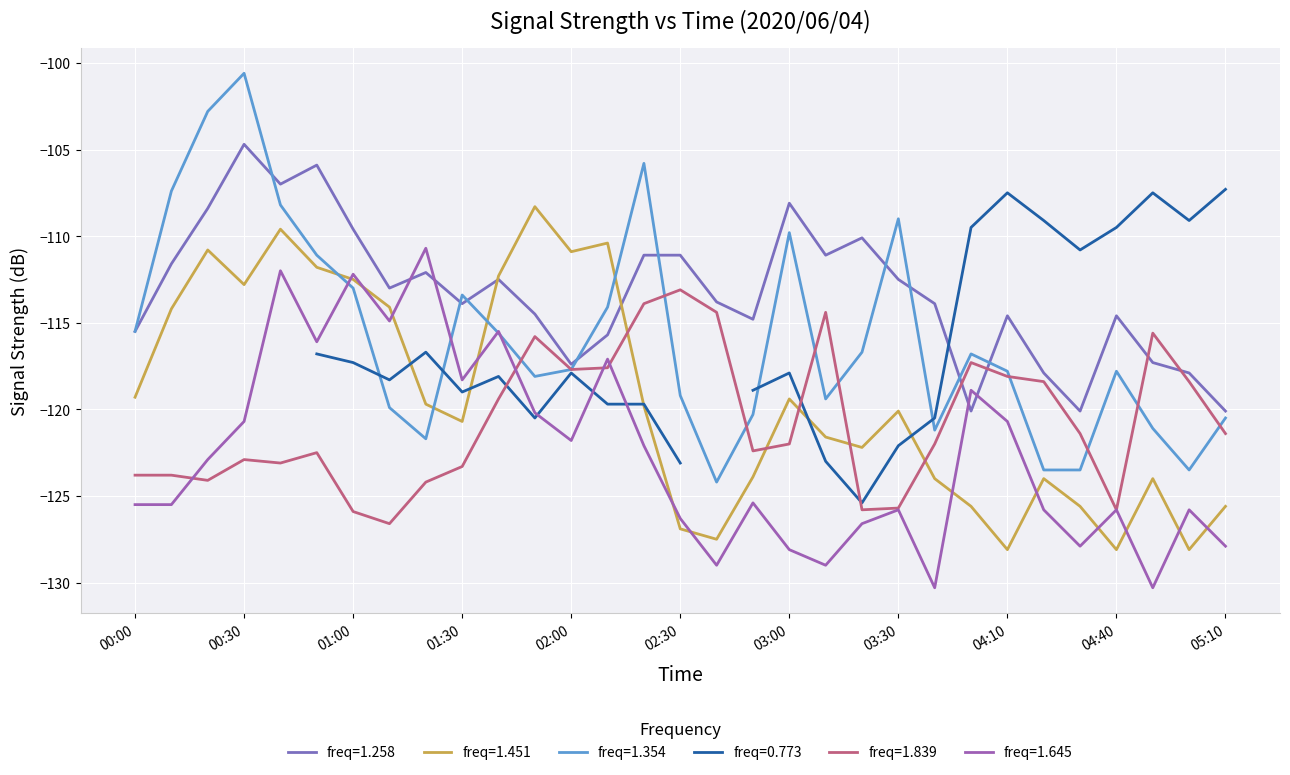

What is the average value of the 1.258 series?

-113.3